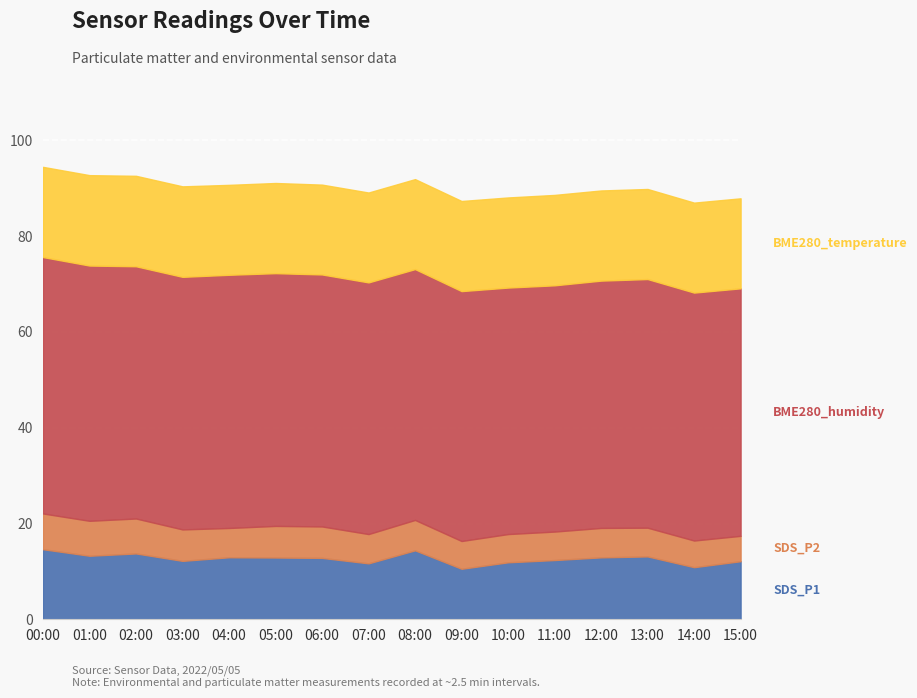

At which label is BME280_temperature closest to 18?

06:00